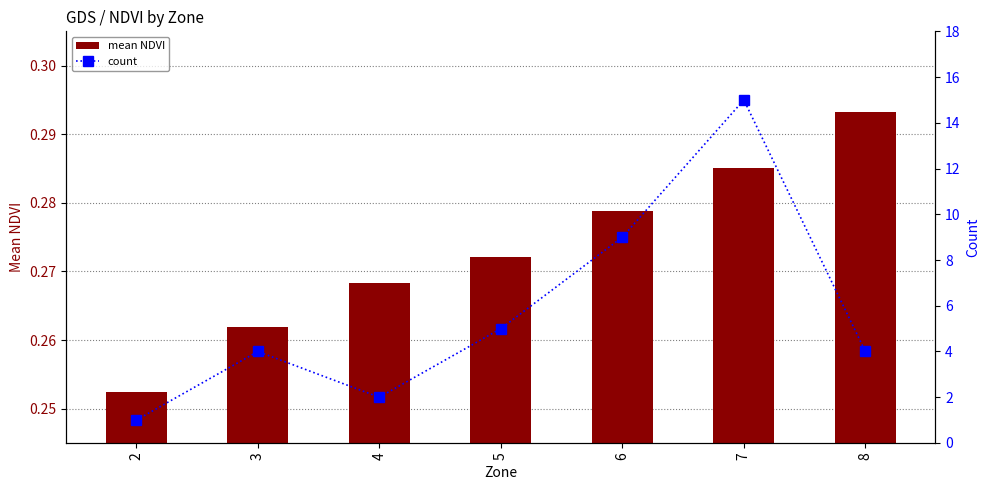

What are all the series names shown in the legend?

mean NDVI, count